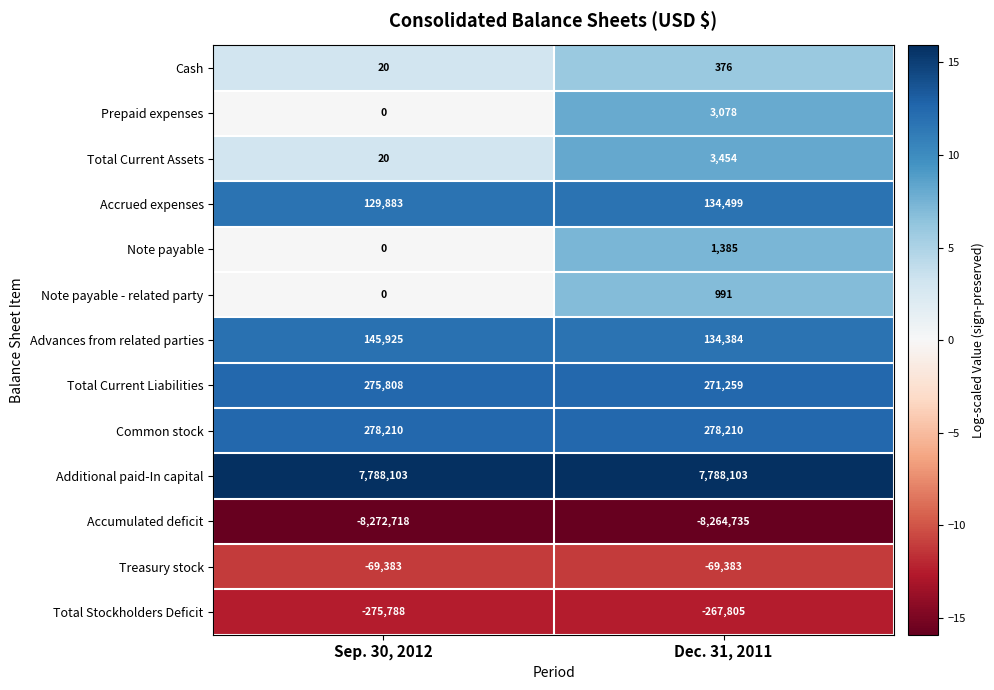

Reading left to right, list all the values displayed in this chart.

Cash: Sep. 30, 2012=20	Dec. 31, 2011=376
Prepaid expenses: Sep. 30, 2012=0	Dec. 31, 2011=3078
Total Current Assets: Sep. 30, 2012=20	Dec. 31, 2011=3454
Accrued expenses: Sep. 30, 2012=129883	Dec. 31, 2011=134499
Note payable: Sep. 30, 2012=0	Dec. 31, 2011=1385
Note payable - related party: Sep. 30, 2012=0	Dec. 31, 2011=991
Advances from related parties: Sep. 30, 2012=145925	Dec. 31, 2011=134384
Total Current Liabilities: Sep. 30, 2012=275808	Dec. 31, 2011=271259
Common stock: Sep. 30, 2012=278210	Dec. 31, 2011=278210
Additional paid-In capital: Sep. 30, 2012=7788103	Dec. 31, 2011=7788103
Accumulated deficit: Sep. 30, 2012=-8272718	Dec. 31, 2011=-8264735
Treasury stock: Sep. 30, 2012=-69383	Dec. 31, 2011=-69383
Total Stockholders Deficit: Sep. 30, 2012=-275788	Dec. 31, 2011=-267805